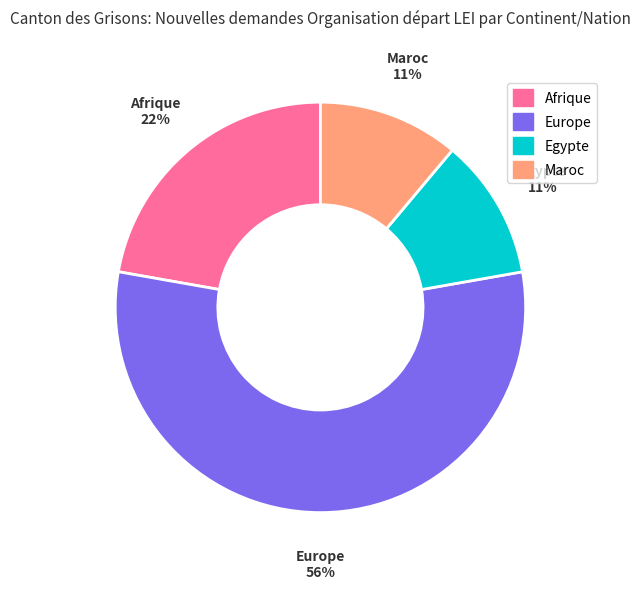

Which slice represents more than half of the pie?

Europe